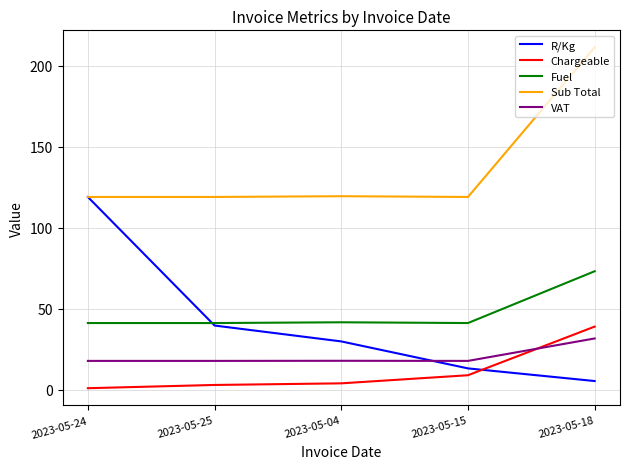

Between 2023-05-24 and 2023-05-04, which series saw the biggest shift?

R/Kg